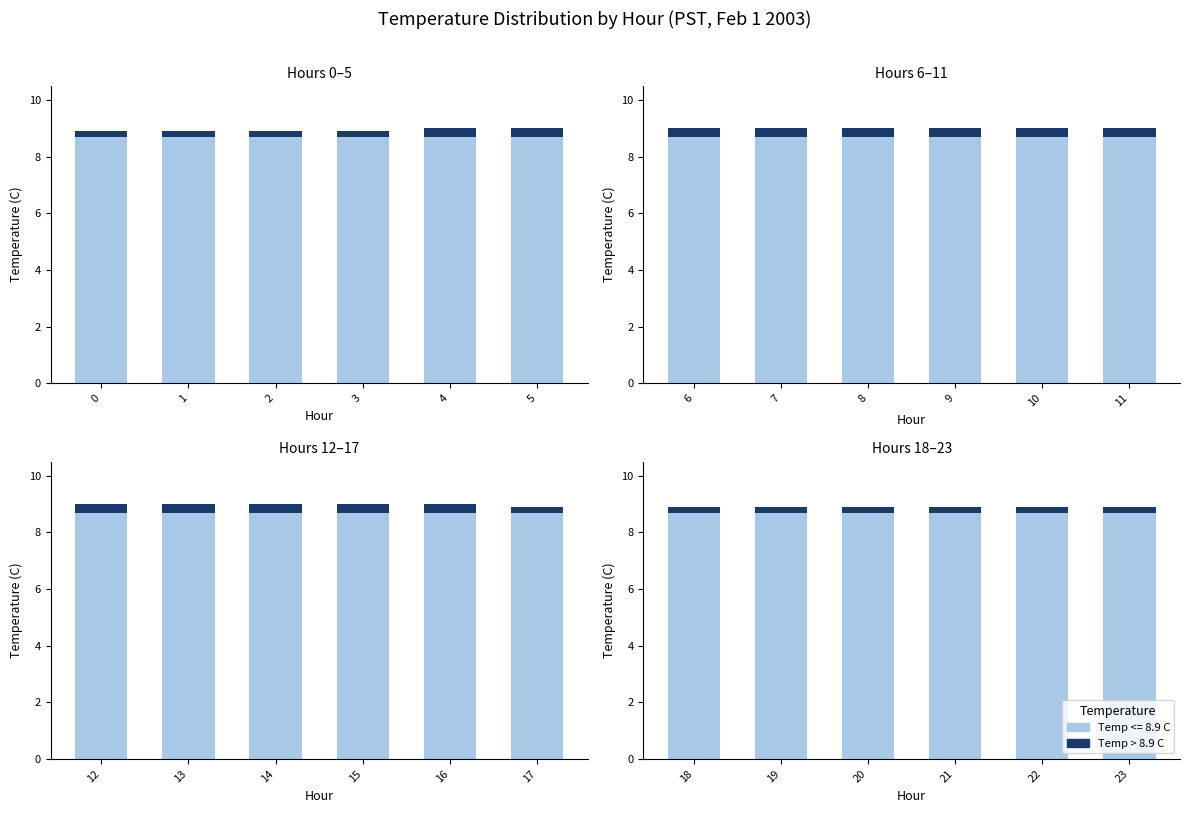

How many bars are there in each group?

2